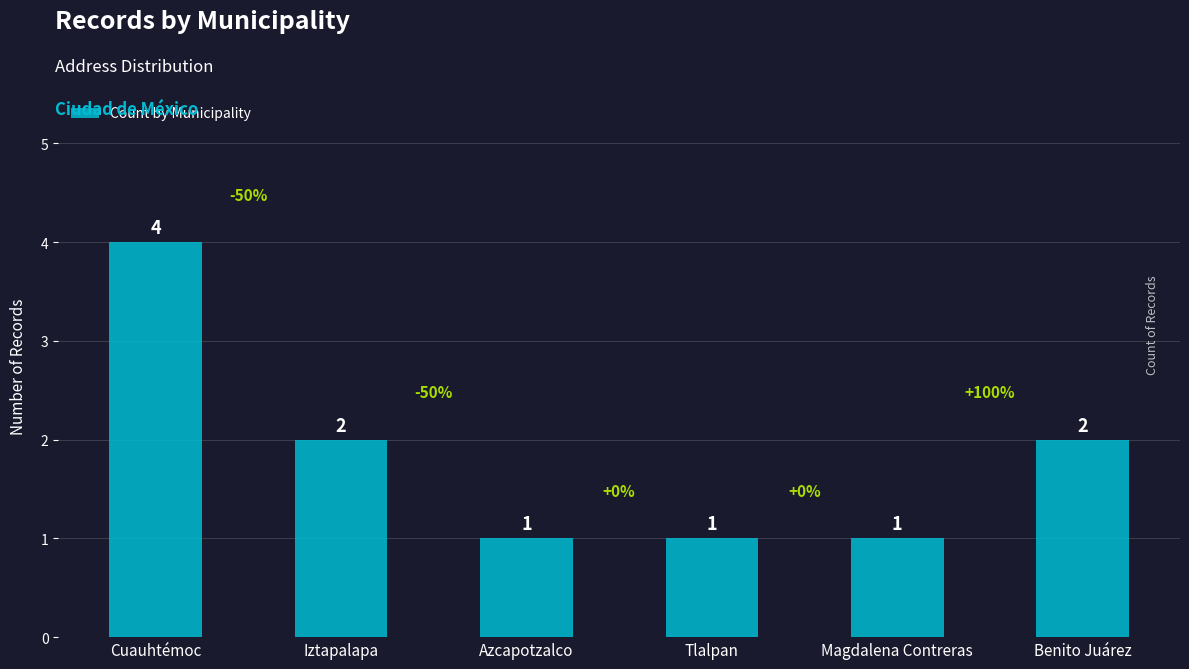

How many values are below 2?

3